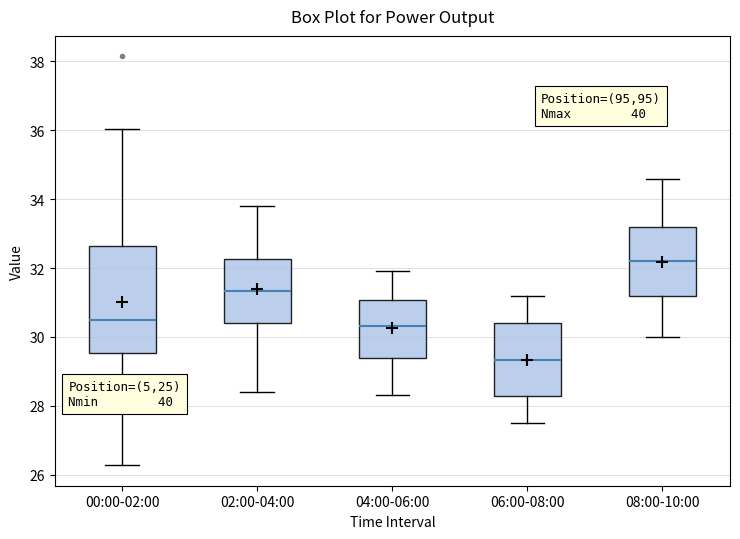

Which box is the tallest, from its lower edge to its upper edge?

00:00-02:00